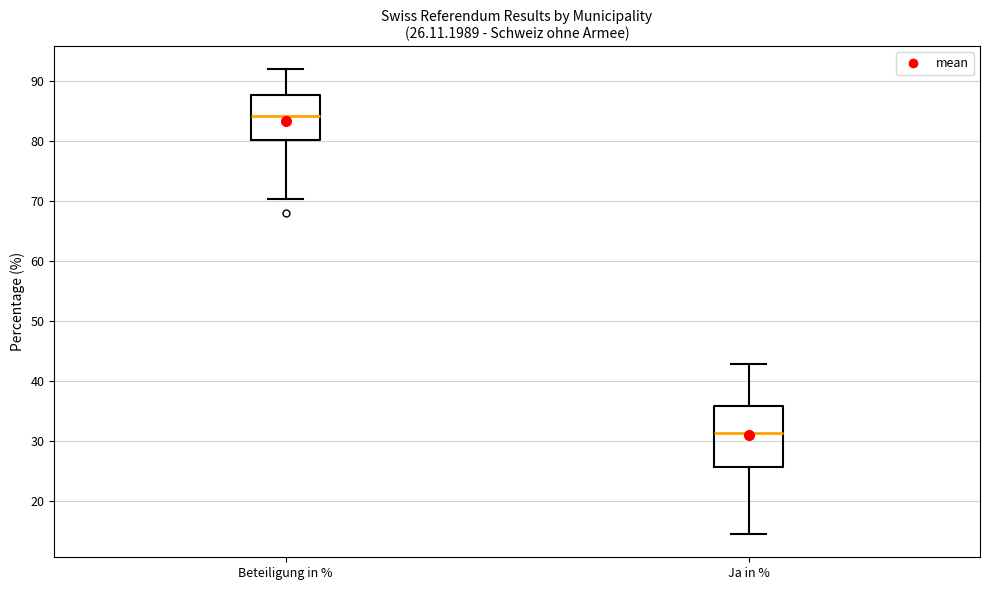

Which box has the highest median line?

Beteiligung in %